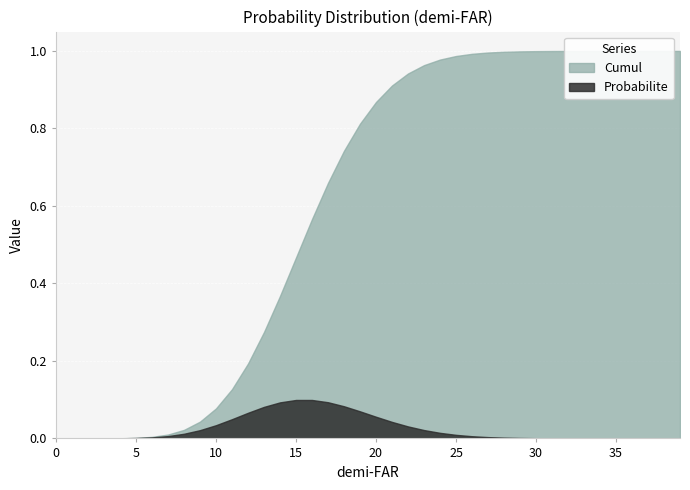

Is the value of Probabilite at 9 greater than the value of Cumul at 30?

No